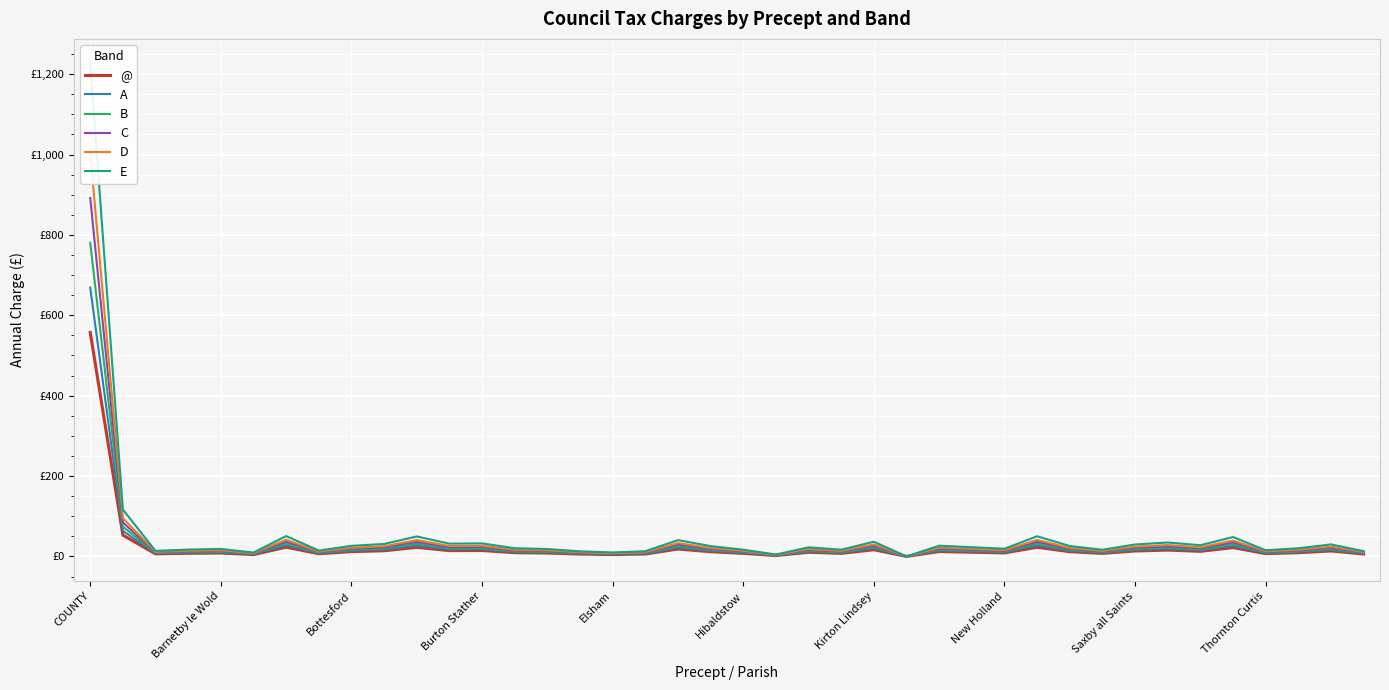

True or false: B and D cross at least once.

False